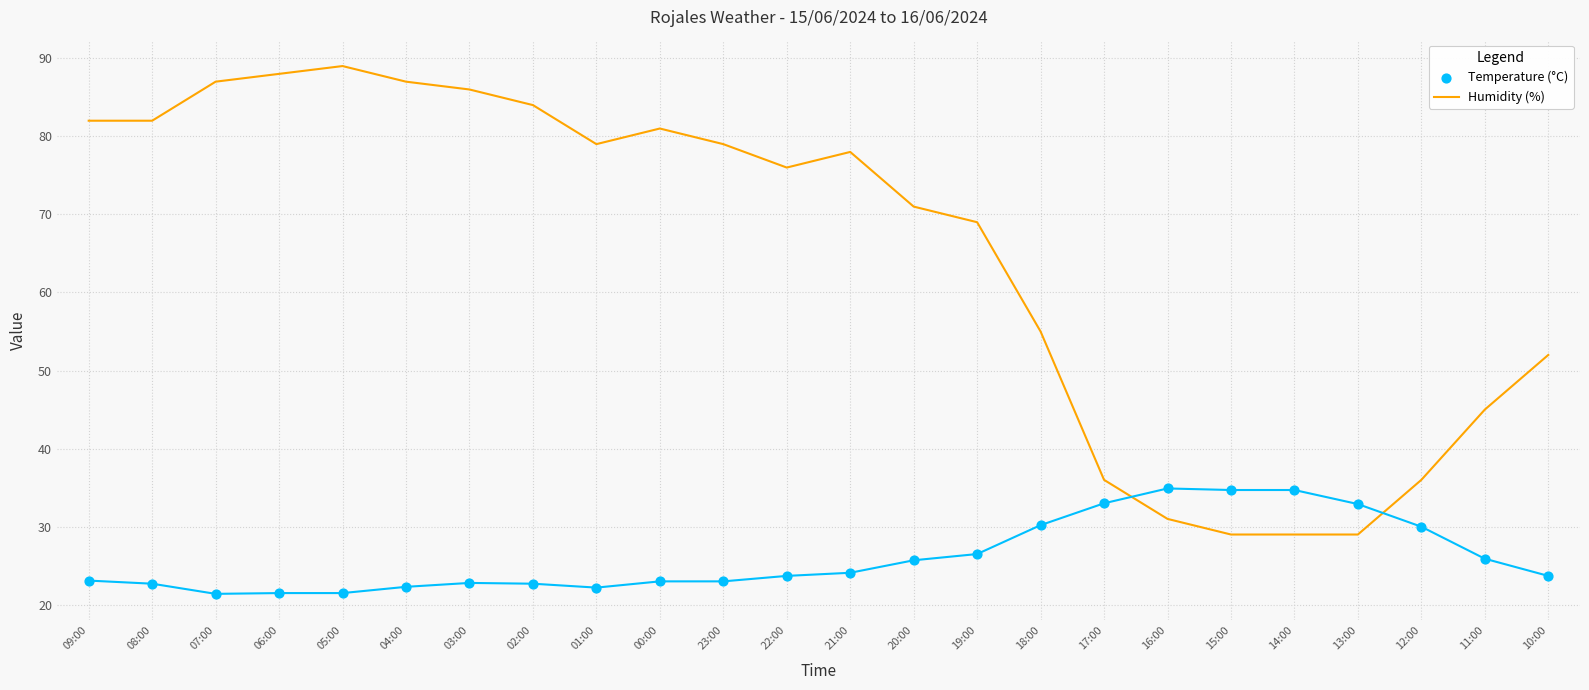

Which series contains the lowest Y value?

Temperature (°C)